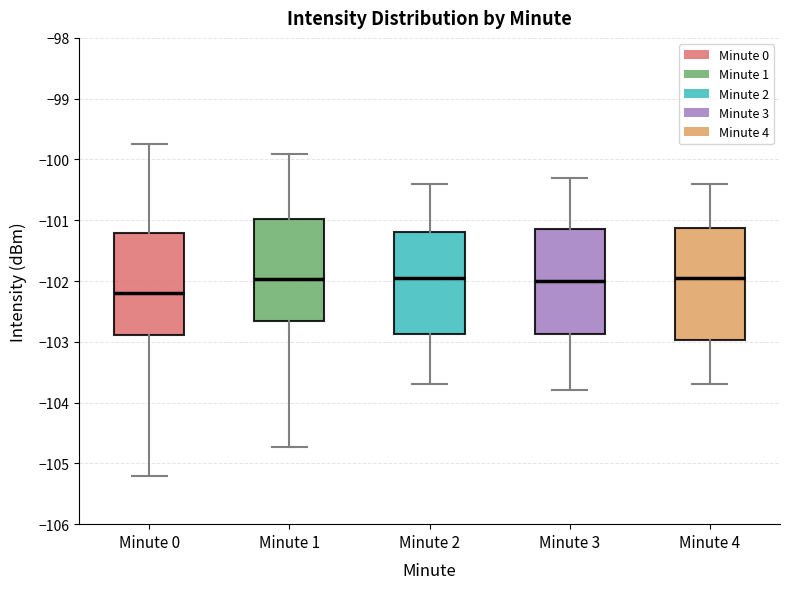

Reading left to right, transcribe this box plot: for each box, give where its median line is, the range the box spans, and where its two whiskers end, as read against the y-axis. The values are not printed on the chart, so give them approximately, as read against the axis.

Minute 0: median -102.2, box -102.9 to -101.2, whiskers -105.2 to -99.7
Minute 1: median -102.0, box -102.6 to -101.0, whiskers -104.7 to -99.9
Minute 2: median -101.9, box -102.9 to -101.2, whiskers -103.7 to -100.4
Minute 3: median -102.0, box -102.9 to -101.1, whiskers -103.8 to -100.3
Minute 4: median -101.9, box -103.0 to -101.1, whiskers -103.7 to -100.4